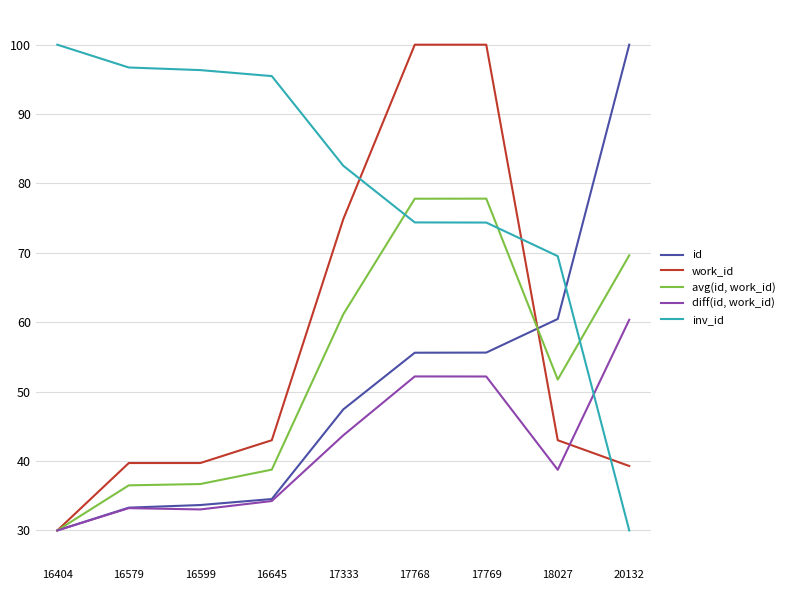

How many distinct data groups are displayed?

5